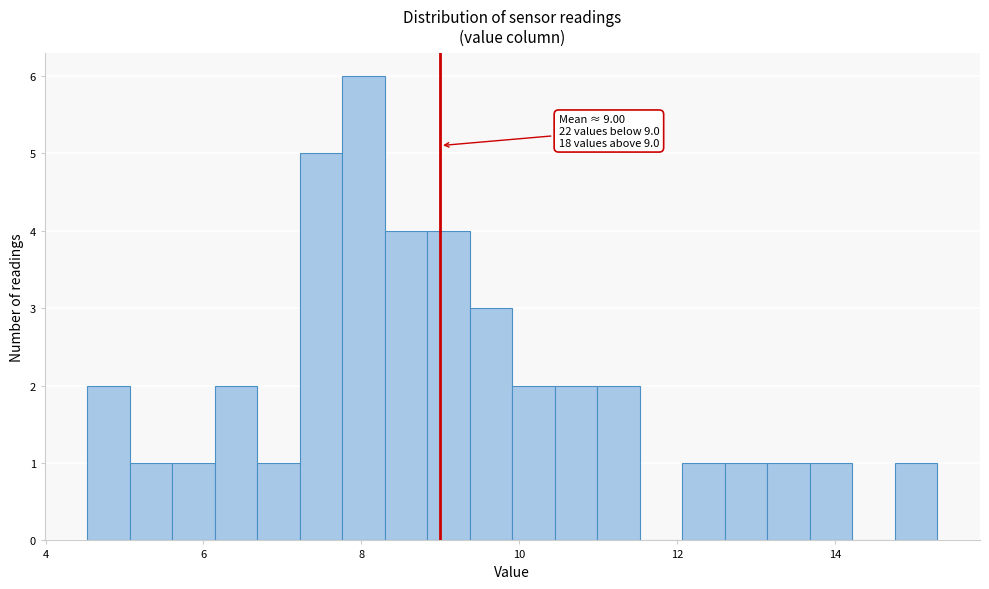

Read against the x-axis, roughly where is the centre of the tallest bar?

8.0